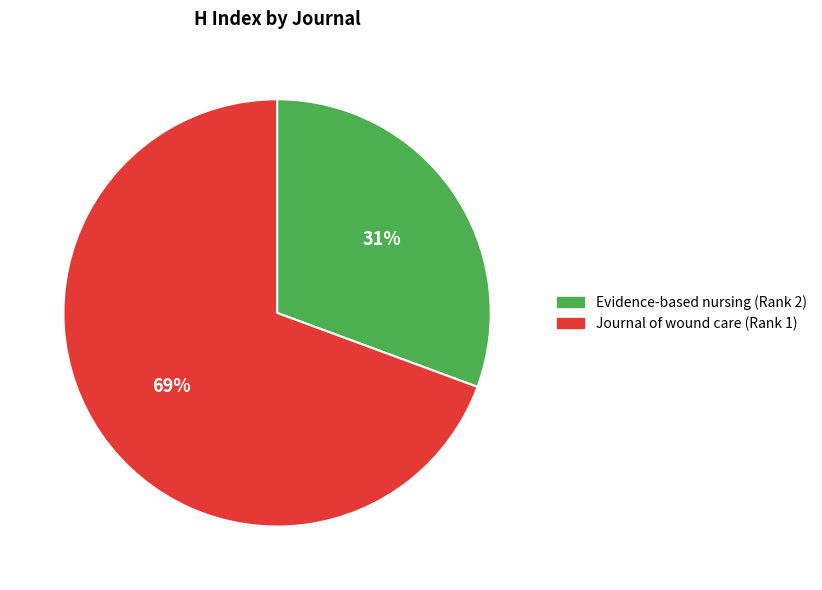

Which slice represents more than half of the pie?

Journal of wound care (Rank 1)